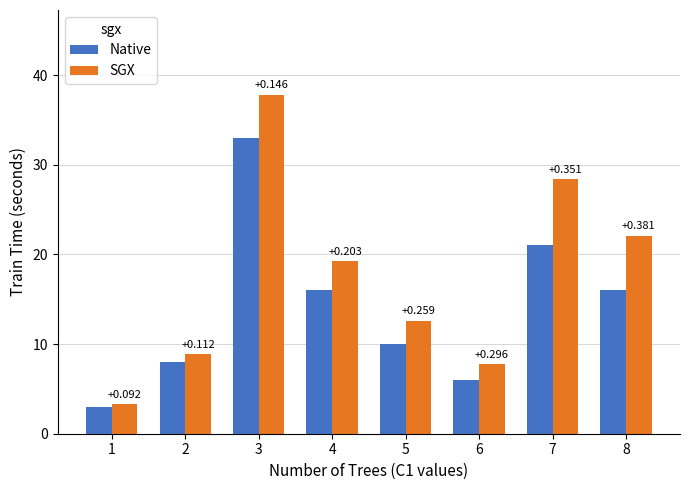

How many bars are there in each group?

2